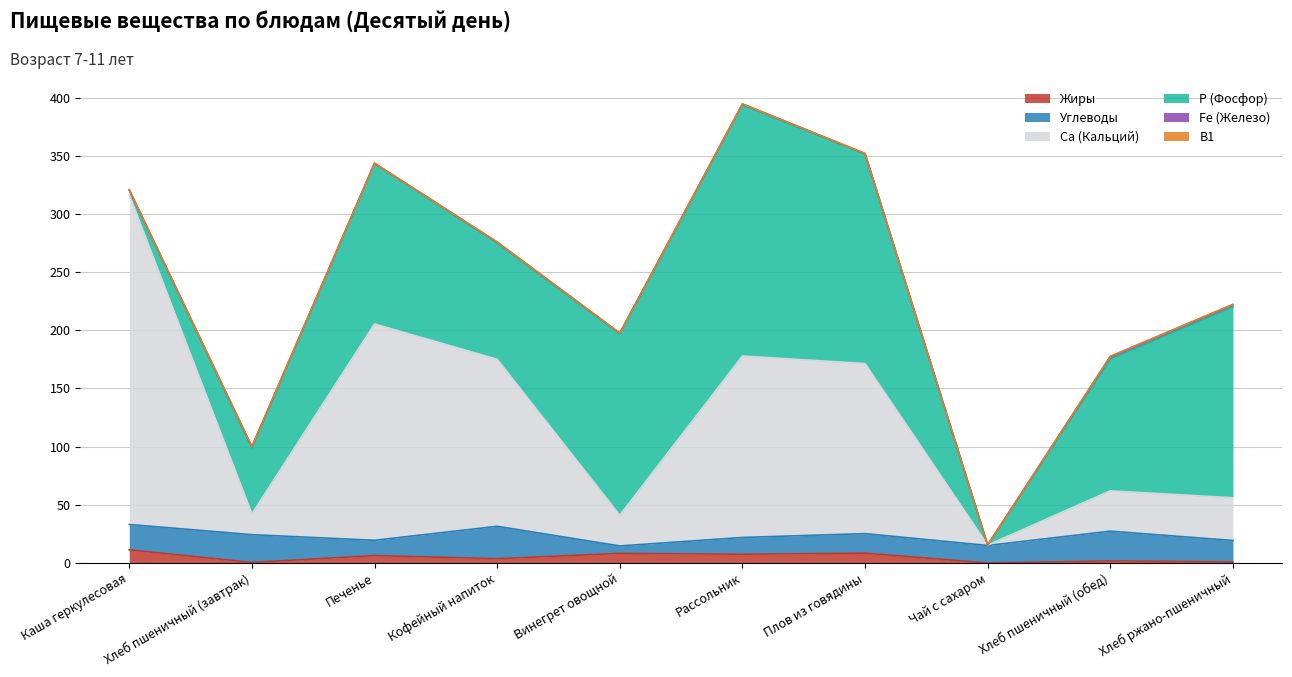

The Углеводы series shows 9.5 at Винегрет овощной. True or false?

False